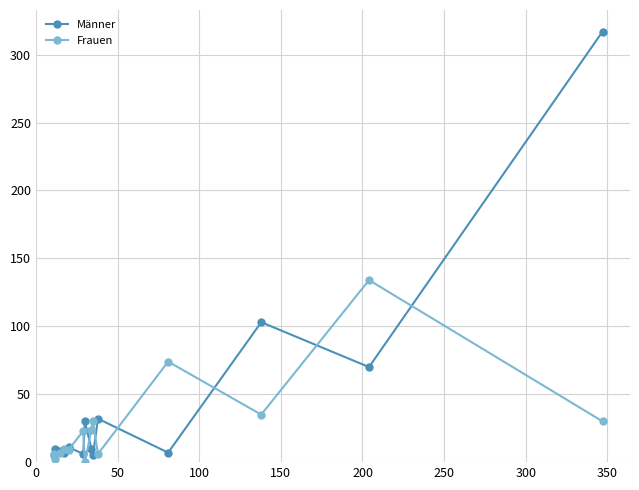

Which series has the widest spread of values?

Männer